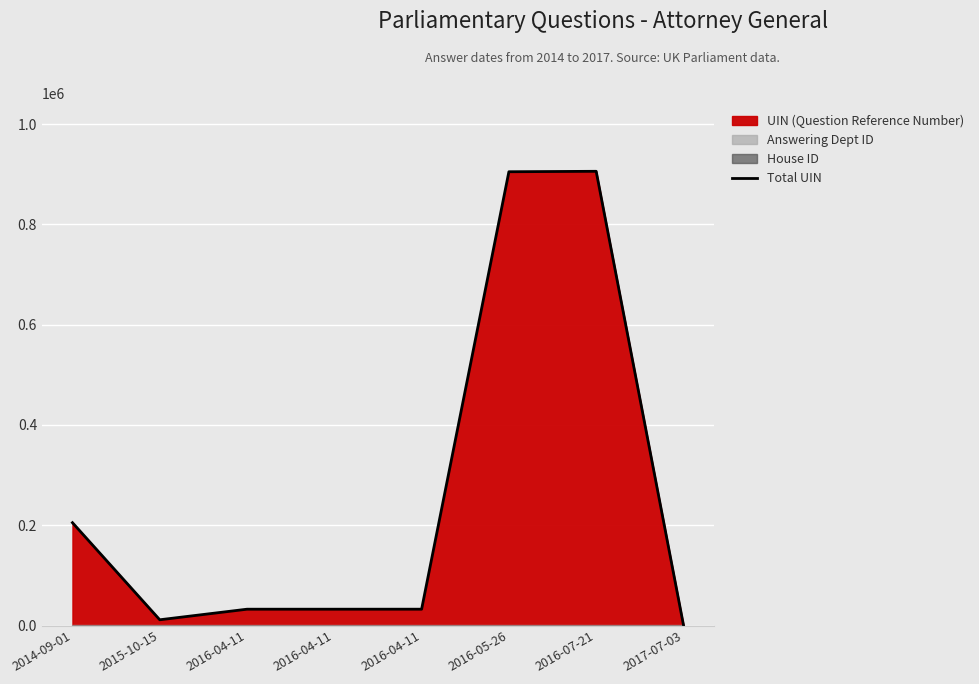

At which label is the value closest to 453584?

2014-09-01